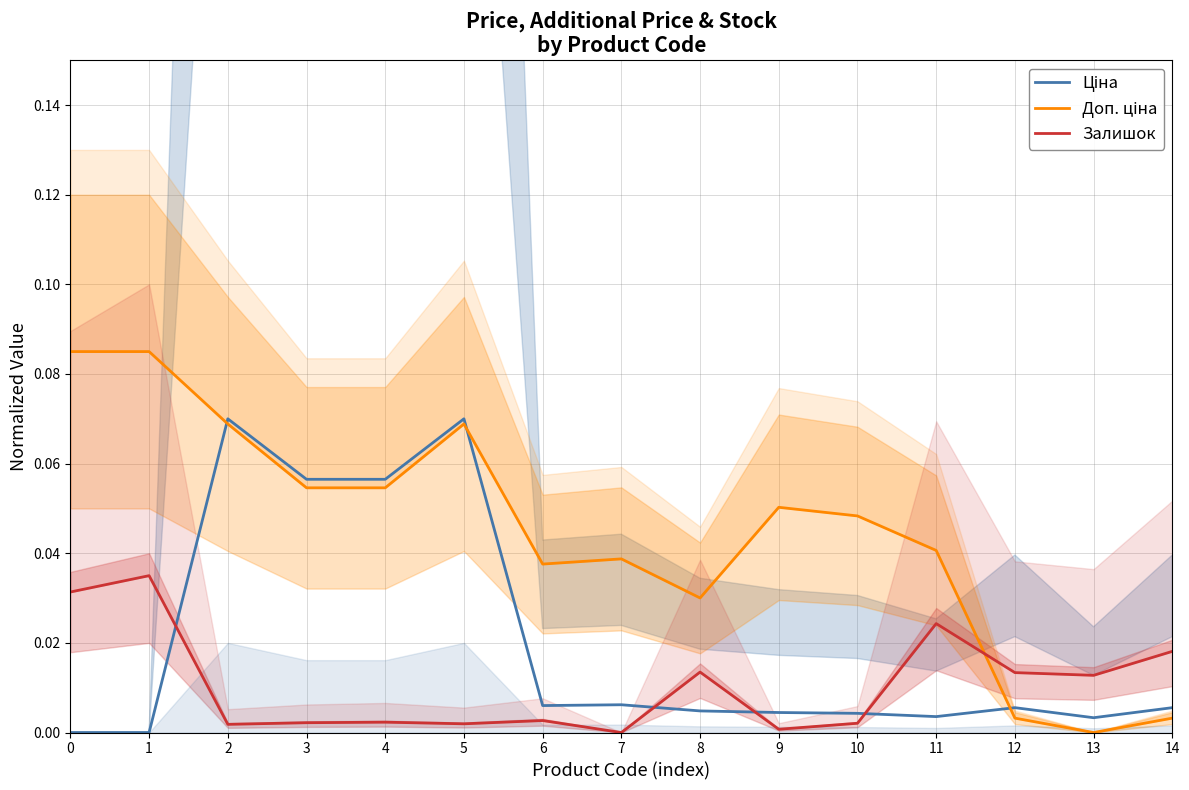

True or false: Ціна has more than 0 points higher than both neighbors.

True